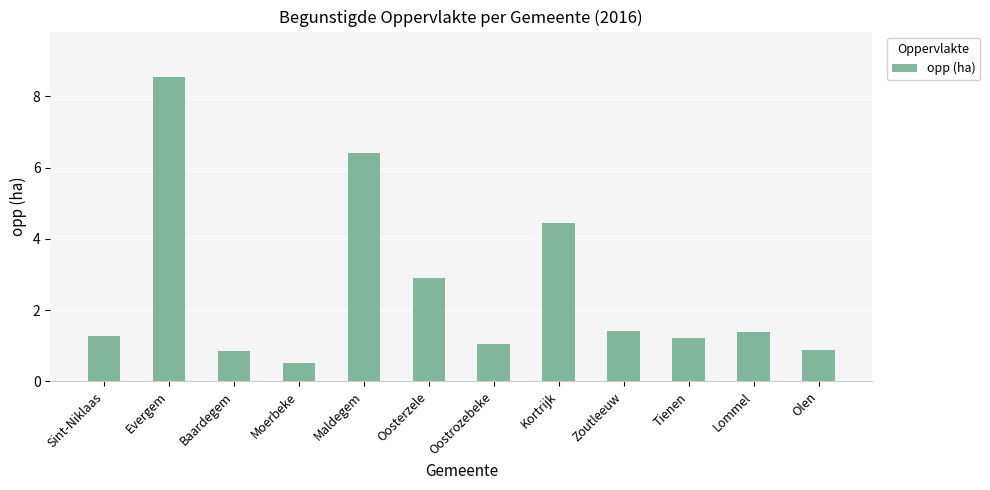

What is the greatest value displayed?

8.5